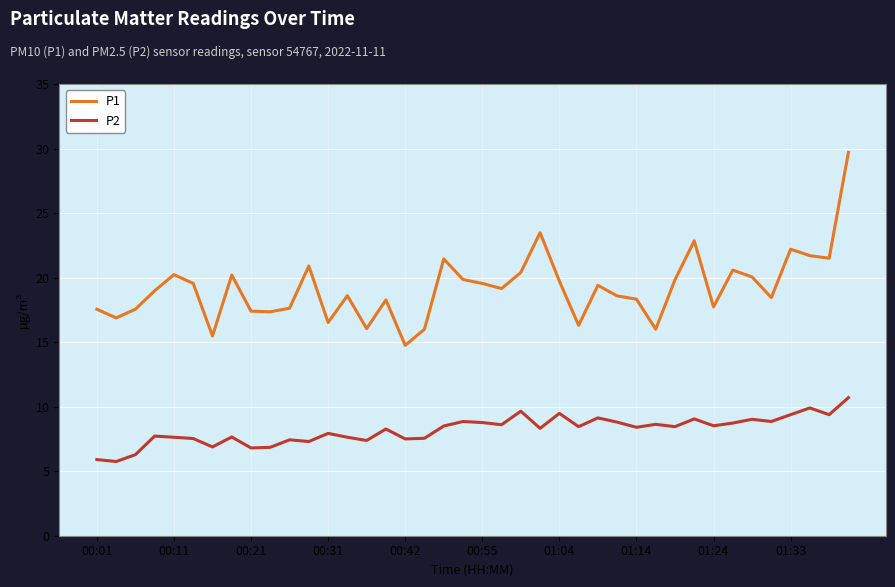

What is the greatest value displayed?

29.7